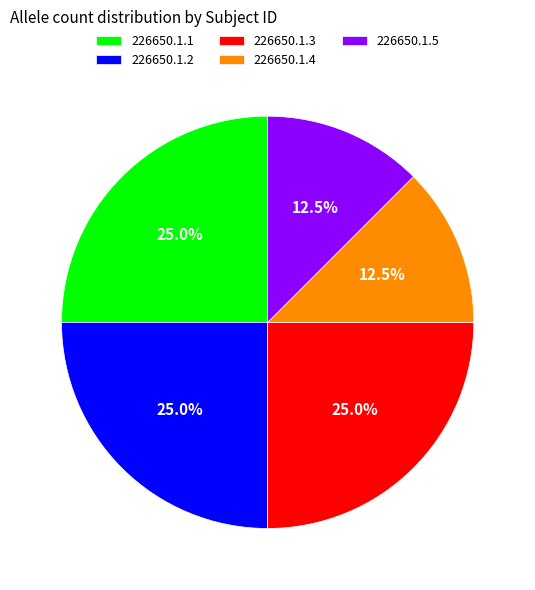

How much of the chart is everything except 226650.1.2?

75.0%